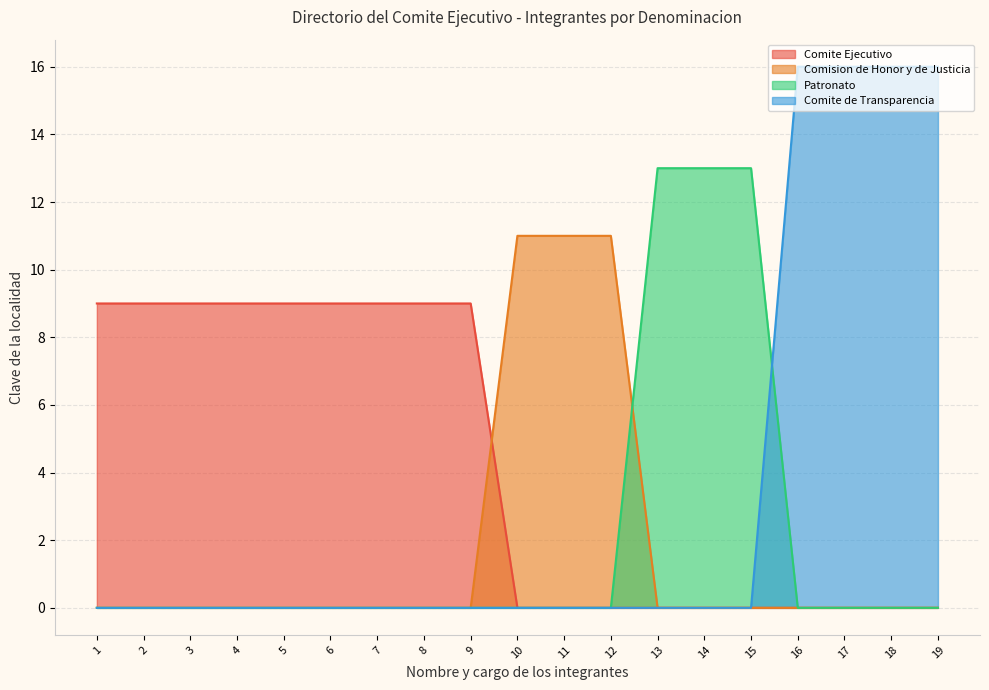

Which series changed the most between 2 and 8?

Comite Ejecutivo